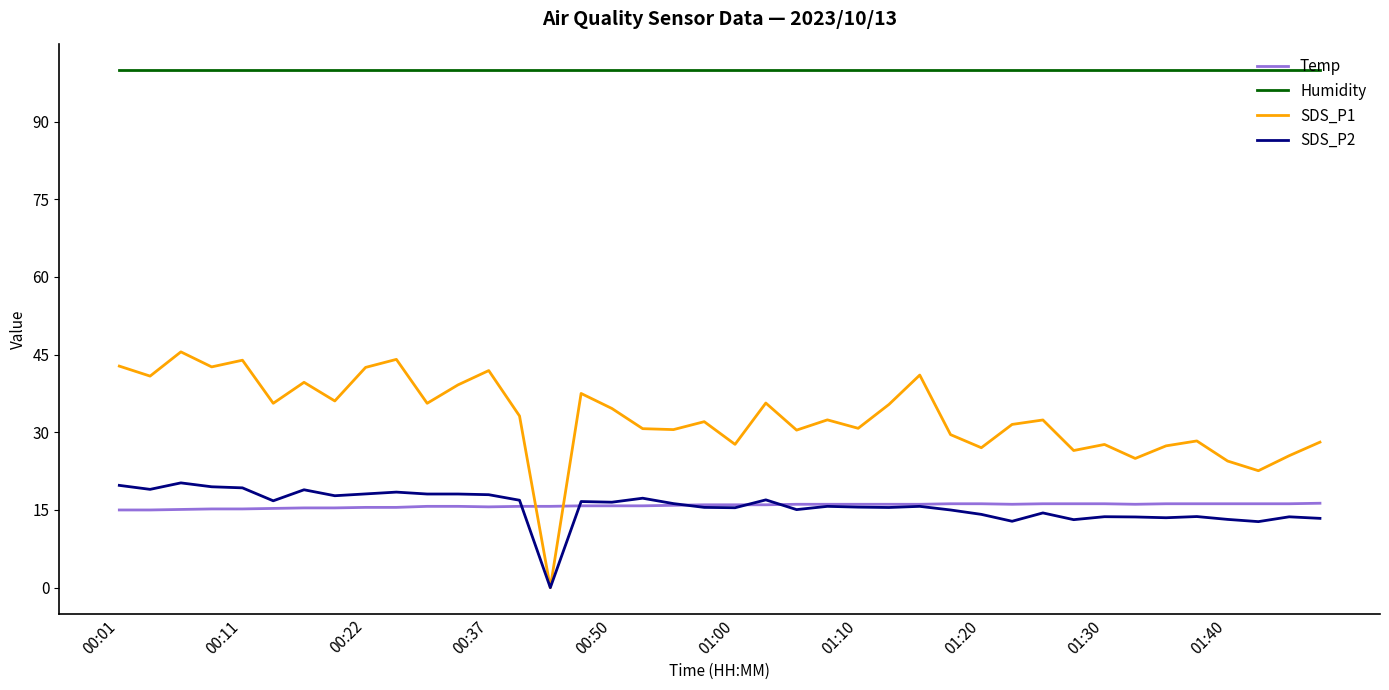

What is the lowest value of the Humidity series?

99.9